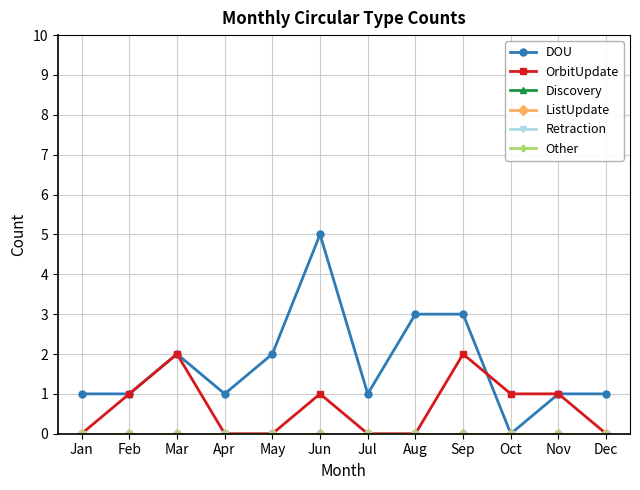

Reading right to left, list all the values displayed in this chart.

DOU: Dec=1	Nov=1	Oct=0	Sep=3	Aug=3	Jul=1	Jun=5	May=2	Apr=1	Mar=2	Feb=1	Jan=1
OrbitUpdate: Dec=0	Nov=1	Oct=1	Sep=2	Aug=0	Jul=0	Jun=1	May=0	Apr=0	Mar=2	Feb=1	Jan=0
Discovery: Dec=0	Nov=0	Oct=0	Sep=0	Aug=0	Jul=0	Jun=0	May=0	Apr=0	Mar=0	Feb=0	Jan=0
ListUpdate: Dec=0	Nov=0	Oct=0	Sep=0	Aug=0	Jul=0	Jun=0	May=0	Apr=0	Mar=0	Feb=0	Jan=0
Retraction: Dec=0	Nov=0	Oct=0	Sep=0	Aug=0	Jul=0	Jun=0	May=0	Apr=0	Mar=0	Feb=0	Jan=0
Other: Dec=0	Nov=0	Oct=0	Sep=0	Aug=0	Jul=0	Jun=0	May=0	Apr=0	Mar=0	Feb=0	Jan=0